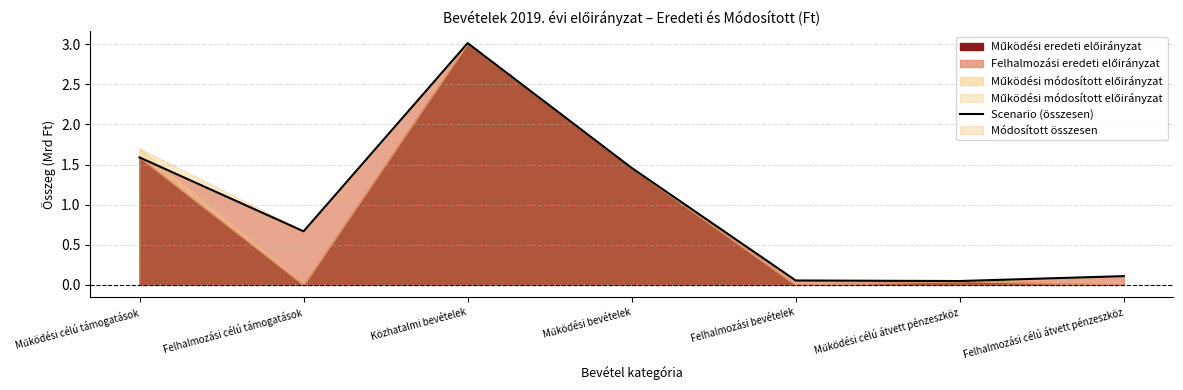

What is the sum of the values at Működési bevételek and Közhatalmi bevételek?

4.5